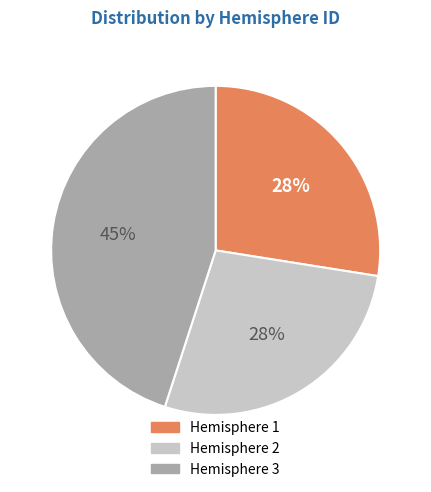

What is the largest slice in the pie chart?

Hemisphere 3